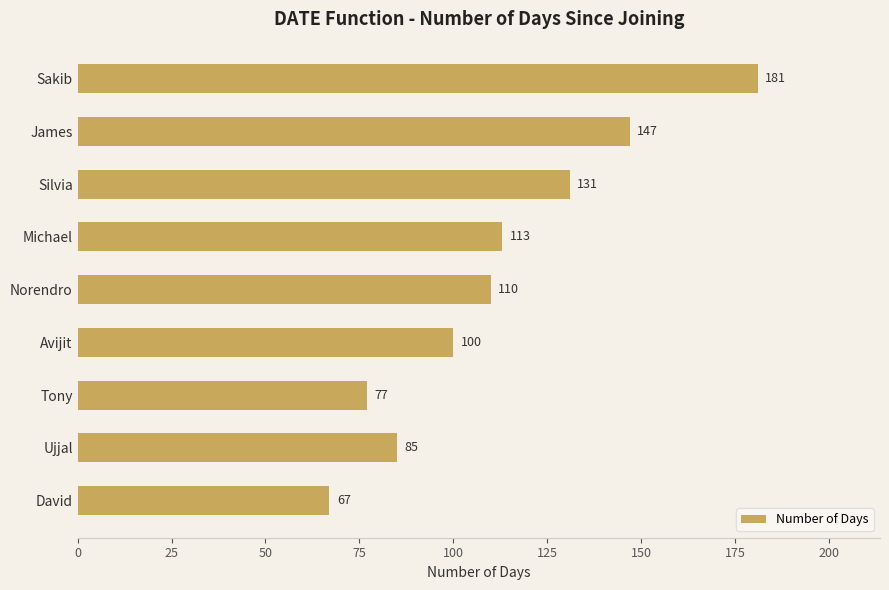

True or false: the data shows 181 at Sakib.

True